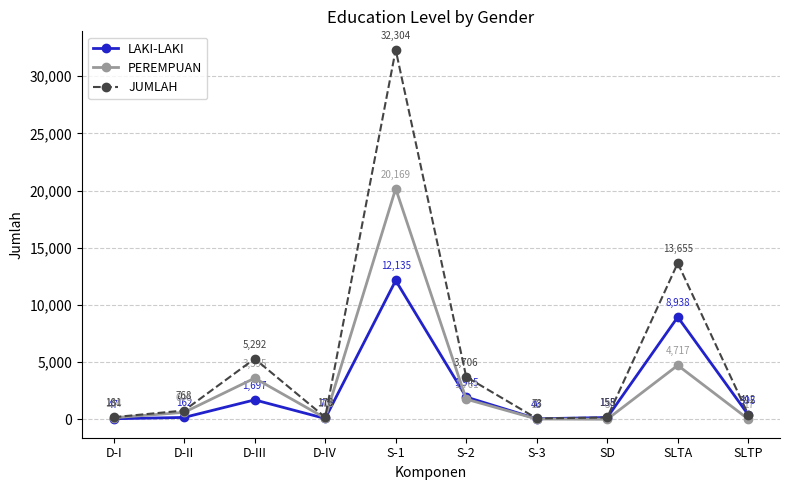

What is the value of the PEREMPUAN point at the 6th from the left?

1761